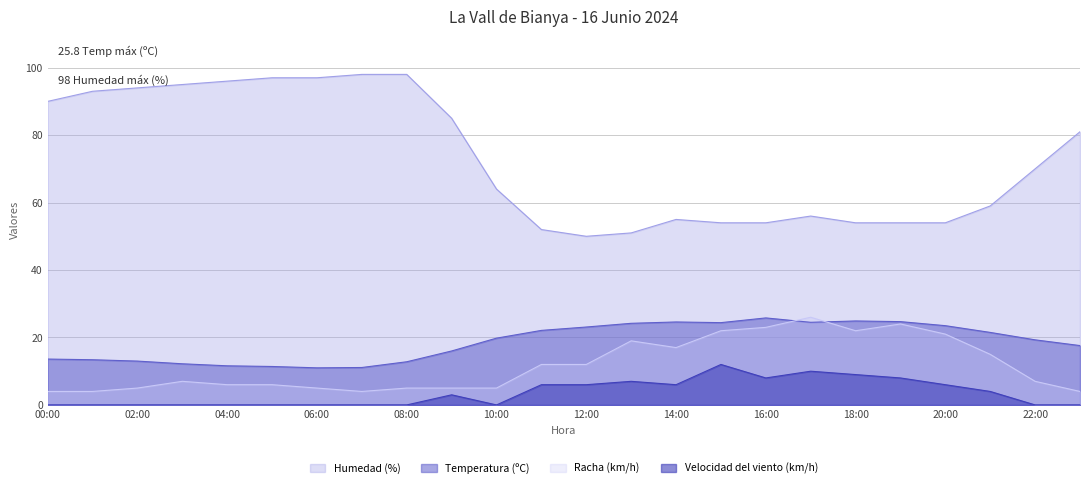

Does the chart have visible grid lines?

Yes